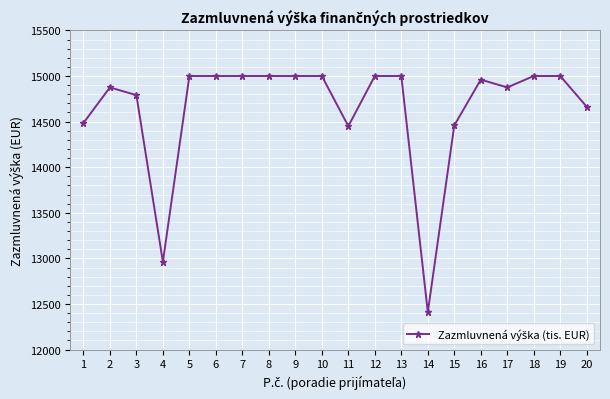

How many data points does each series have?

20